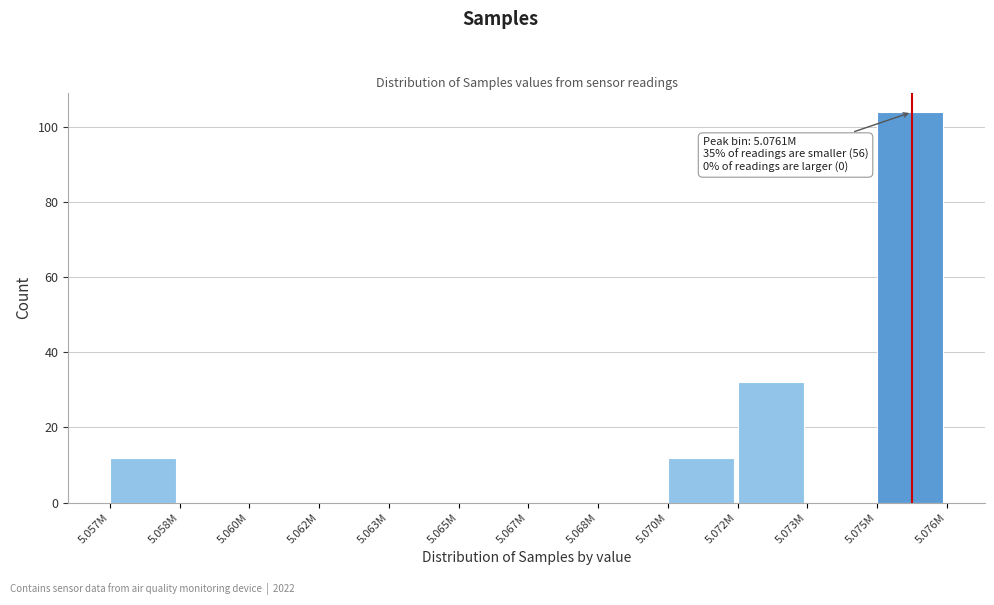

Reading left to right, extract all data points from this chart.

5.057M=12	5.058M=0	5.060M=0	5.062M=0	5.063M=0	5.065M=0	5.067M=0	5.068M=0	5.070M=12	5.072M=32	5.073M=0	5.075M=104